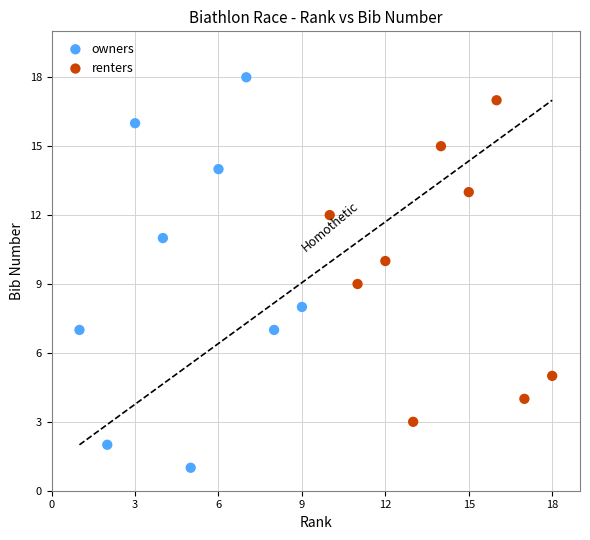

Which series has the widest spread of Y values?

owners